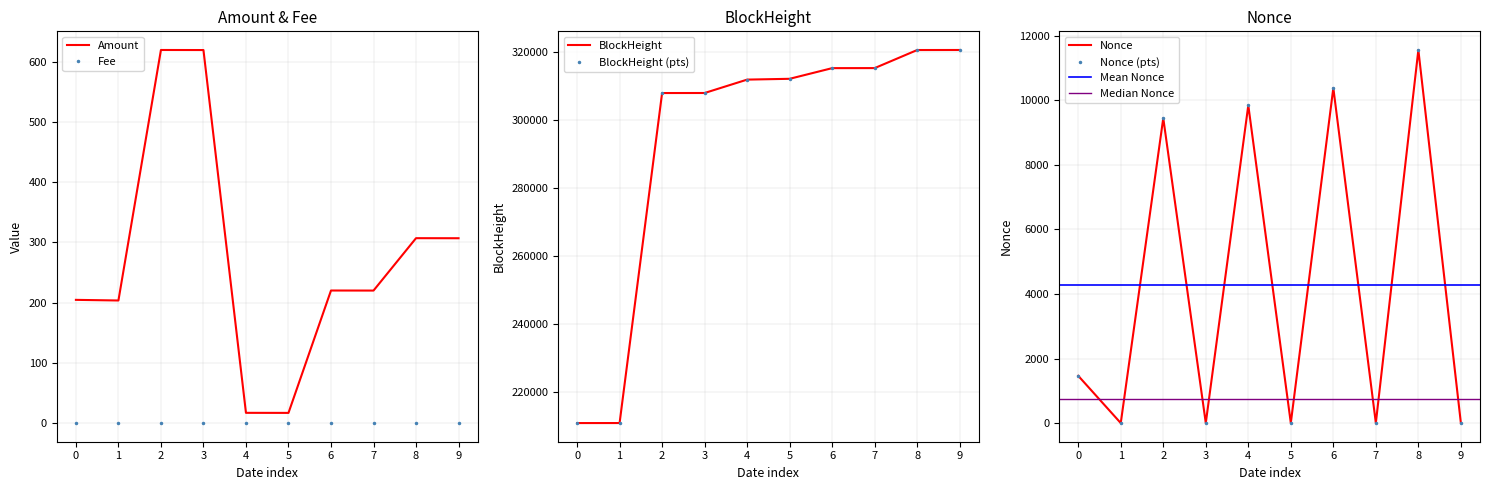

True or false: Fee and Amount cross at least once.

False